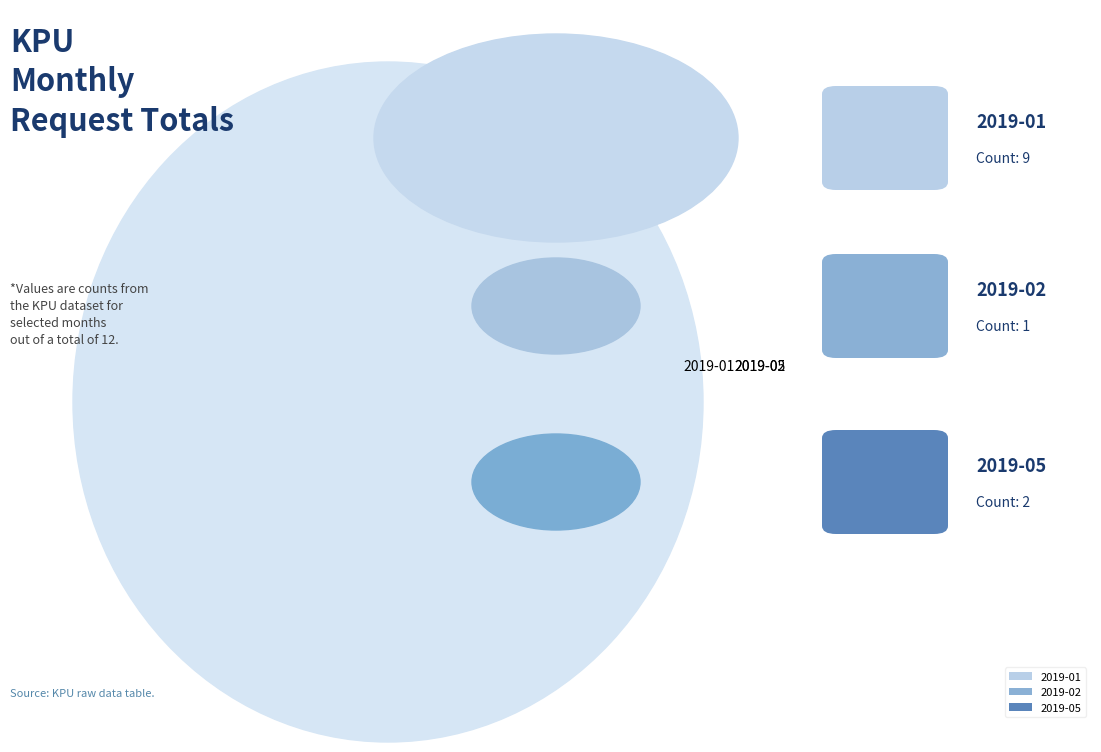

Which category has the smallest portion of the pie?

2019-02